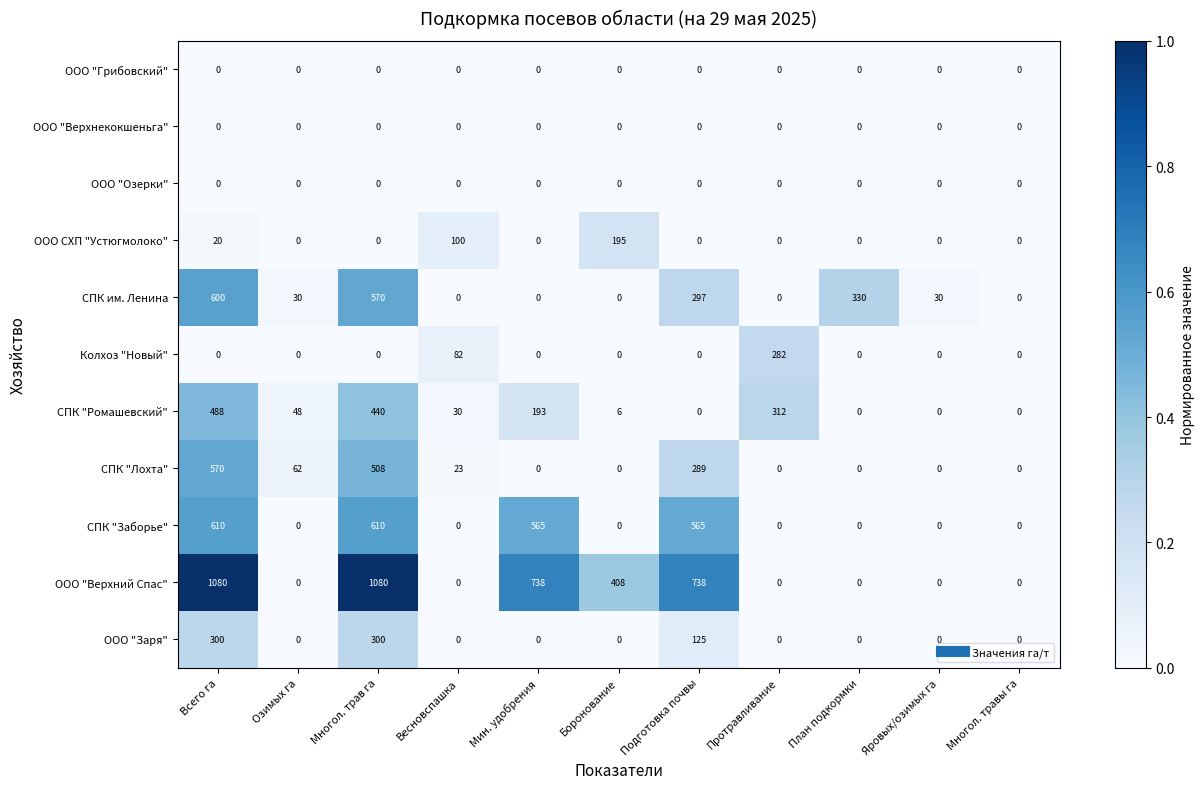

What is the sum of all СПК "Лохта" values?

1452